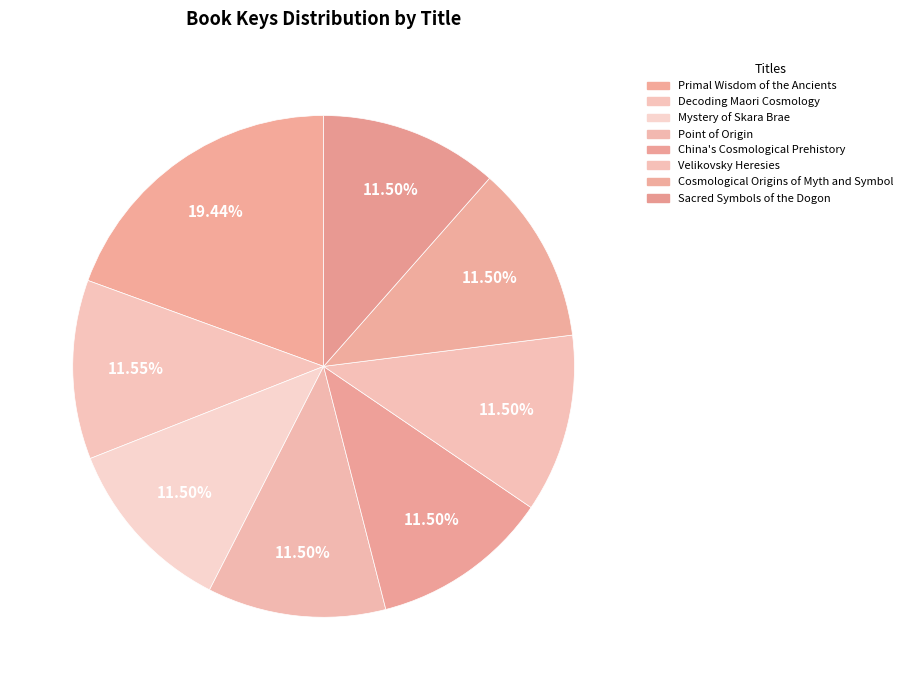

How many slices are in this pie chart?

8